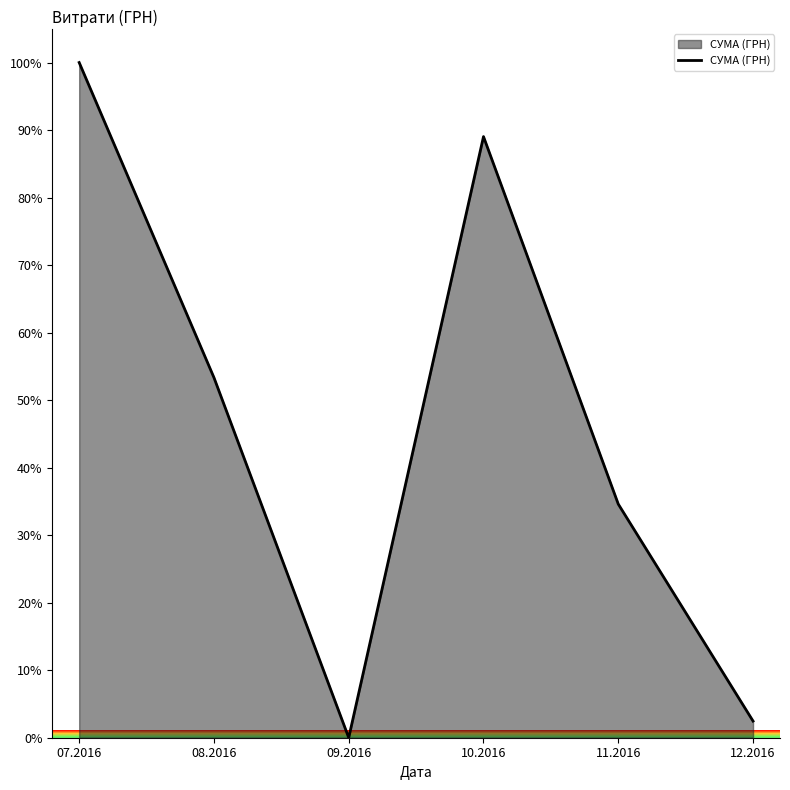

Rank the categories by value from highest to lowest.

07.2016, 10.2016, 08.2016, 11.2016, 12.2016, 09.2016